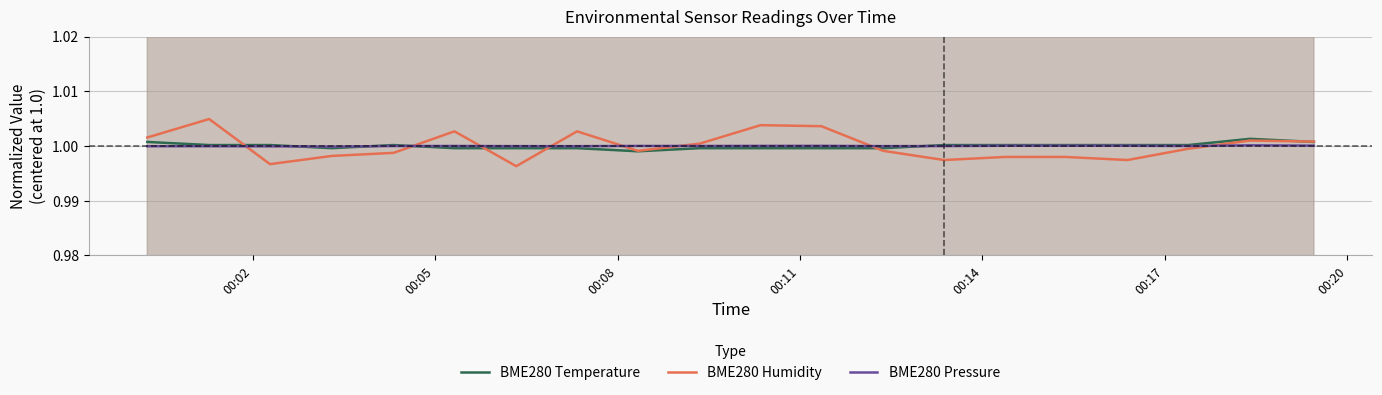

How many series are shown in this chart?

3